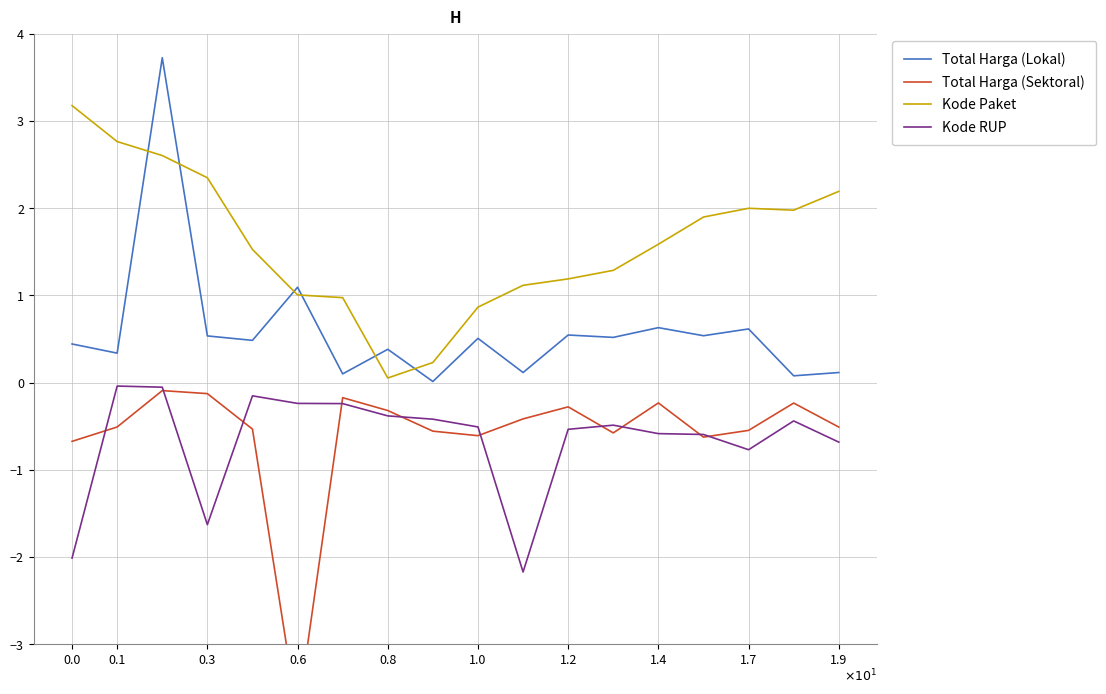

What is the difference between the maximum and second lowest values in the Kode Paket series?

2.9